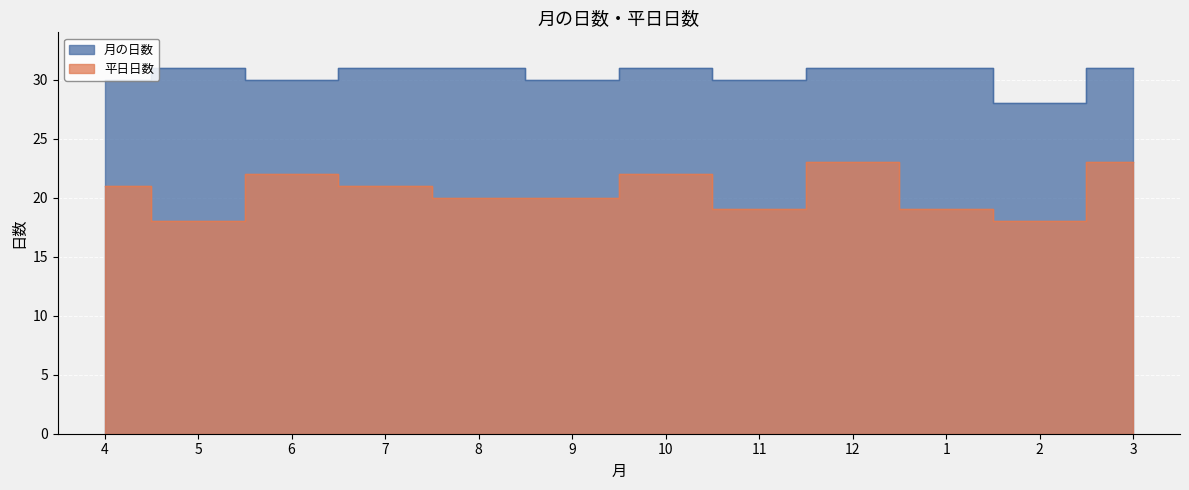

Rank the series by their maximum value, from lowest to highest.

平日日数, 月の日数